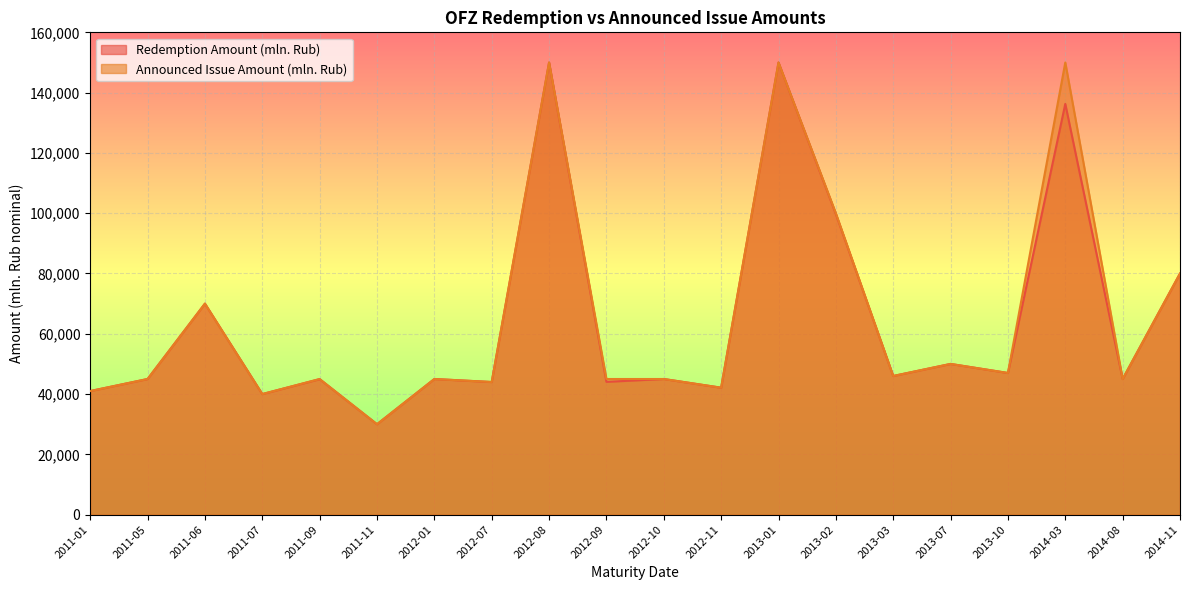

The value of Announced Issue Amount (mln. Rub) at 2012-11 is 62504.2. True or false?

False